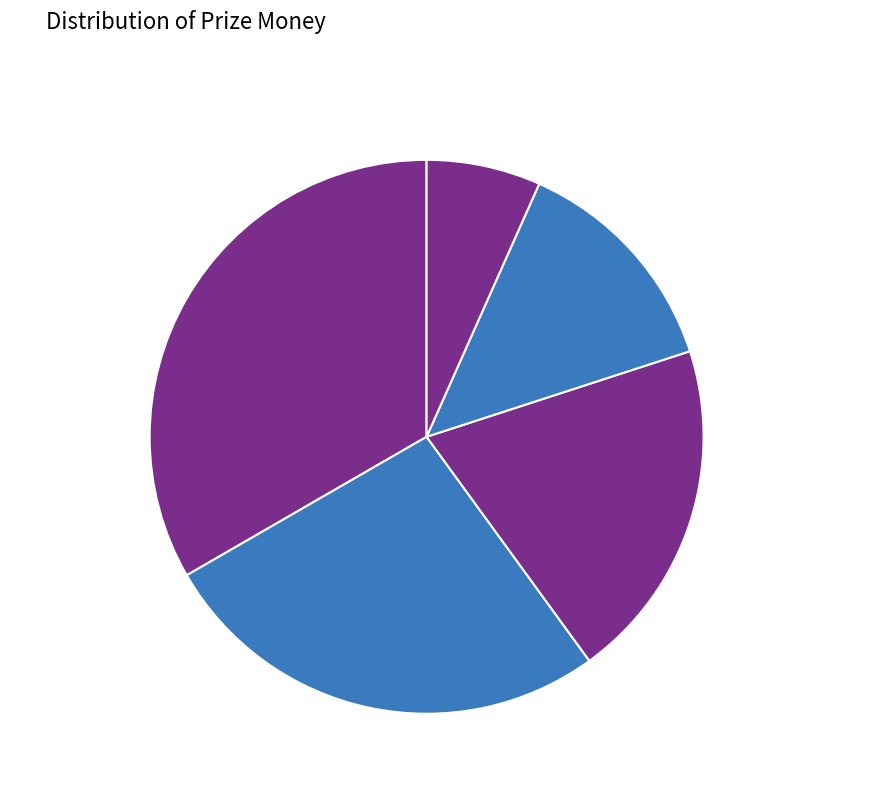

Is there a majority slice in this chart?

No